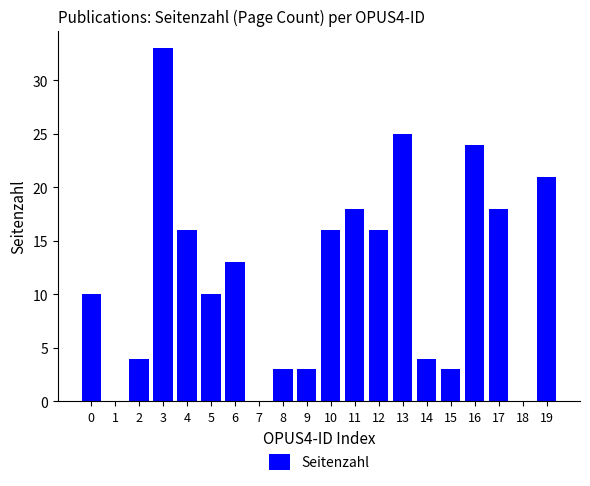

How many categories are shown in the chart?

20